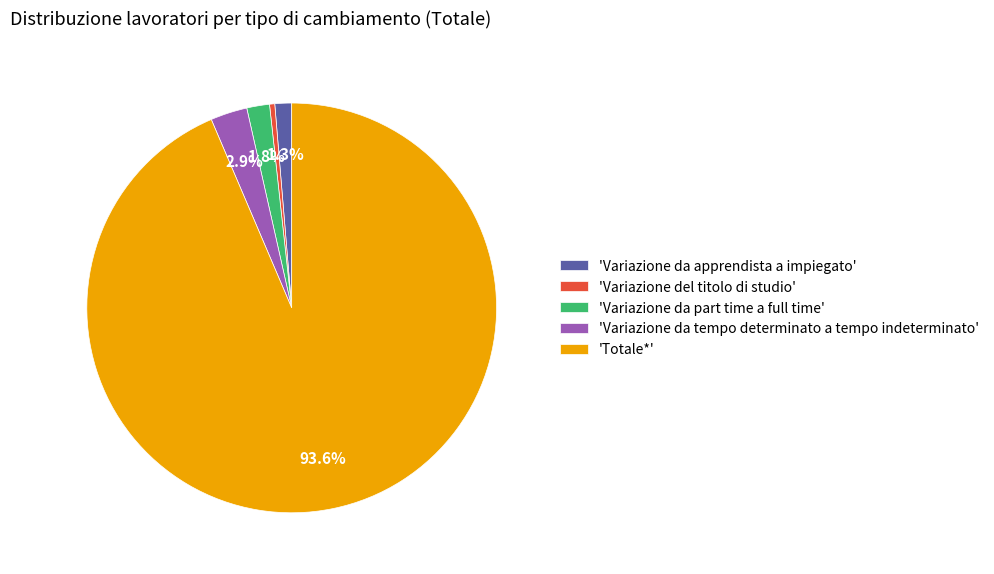

Is there a majority slice in this chart?

Yes